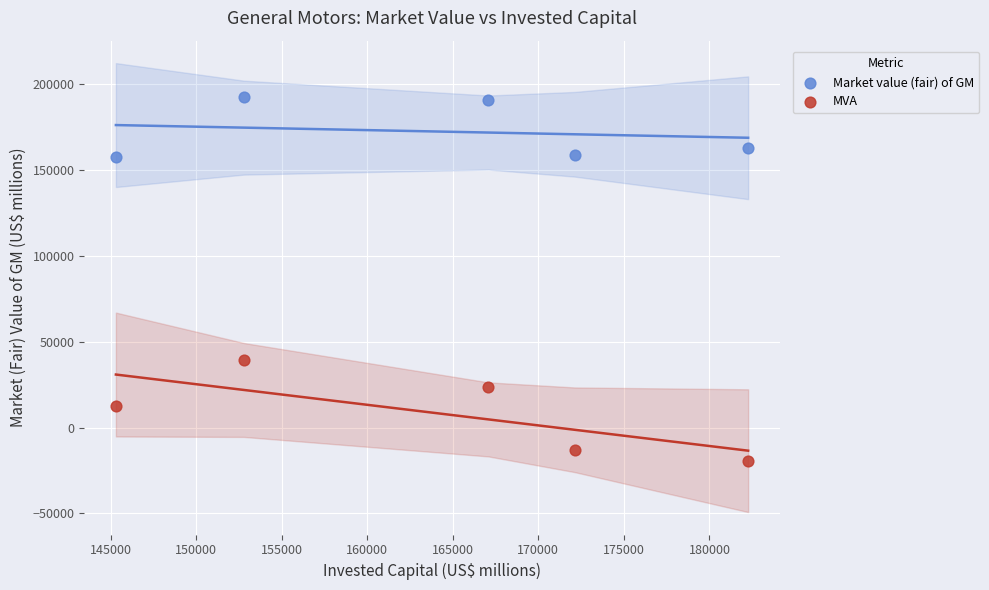

In the Market value (fair) of GM series, what Y value is closest to 175002?

162733